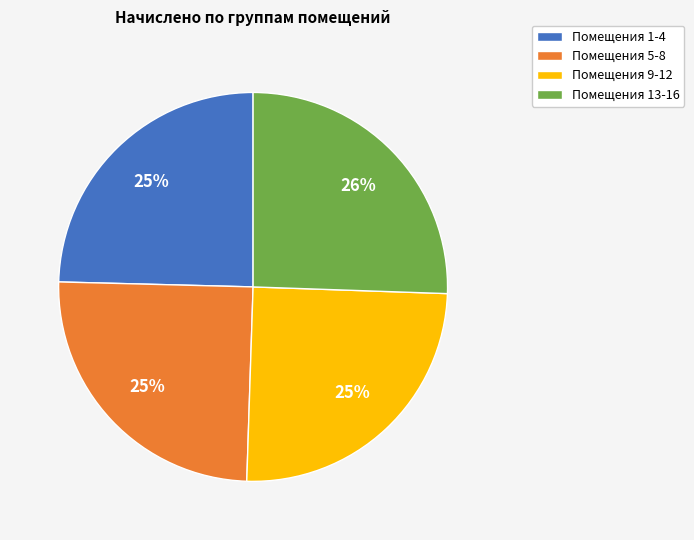

How many segments does this pie chart have?

4